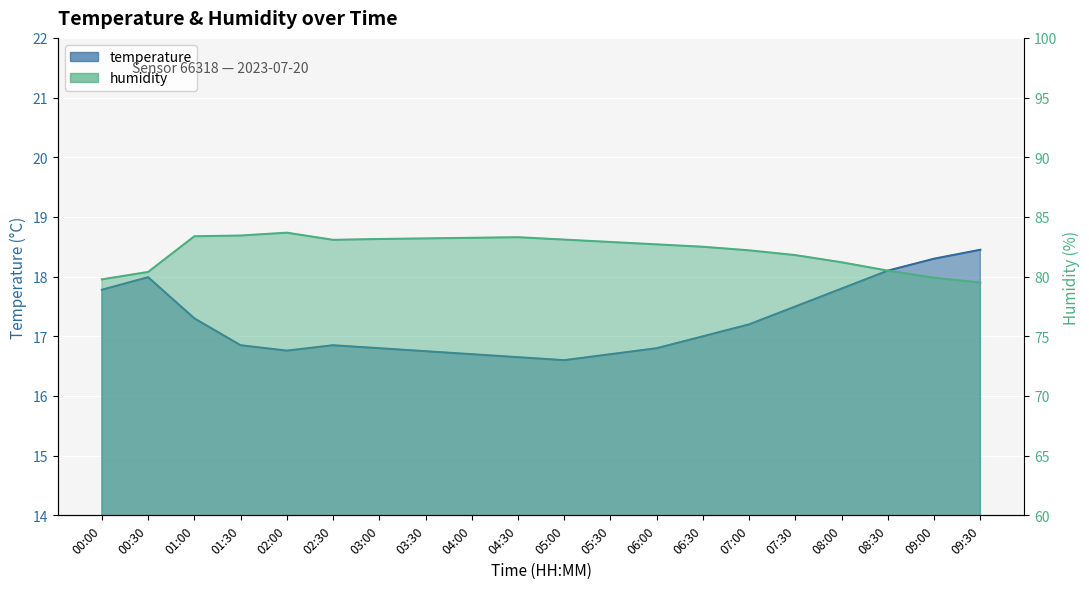

What is the total value across all series at 07:30?

99.3